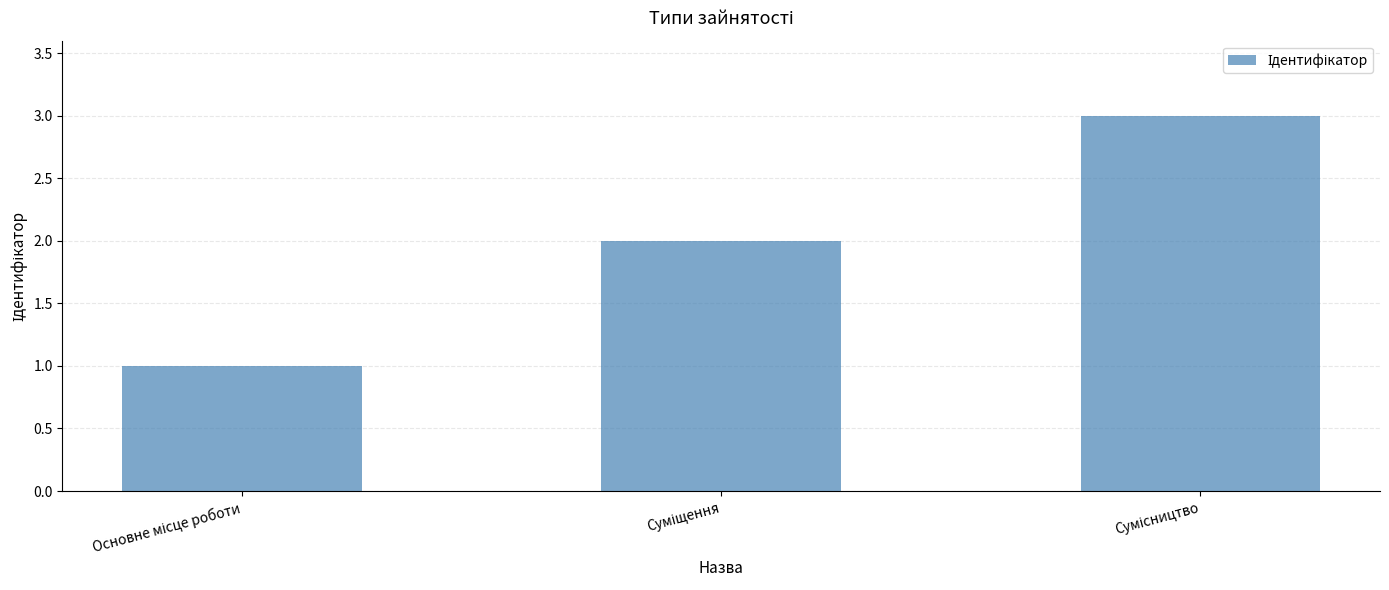

How many values are between 1 and 3?

3